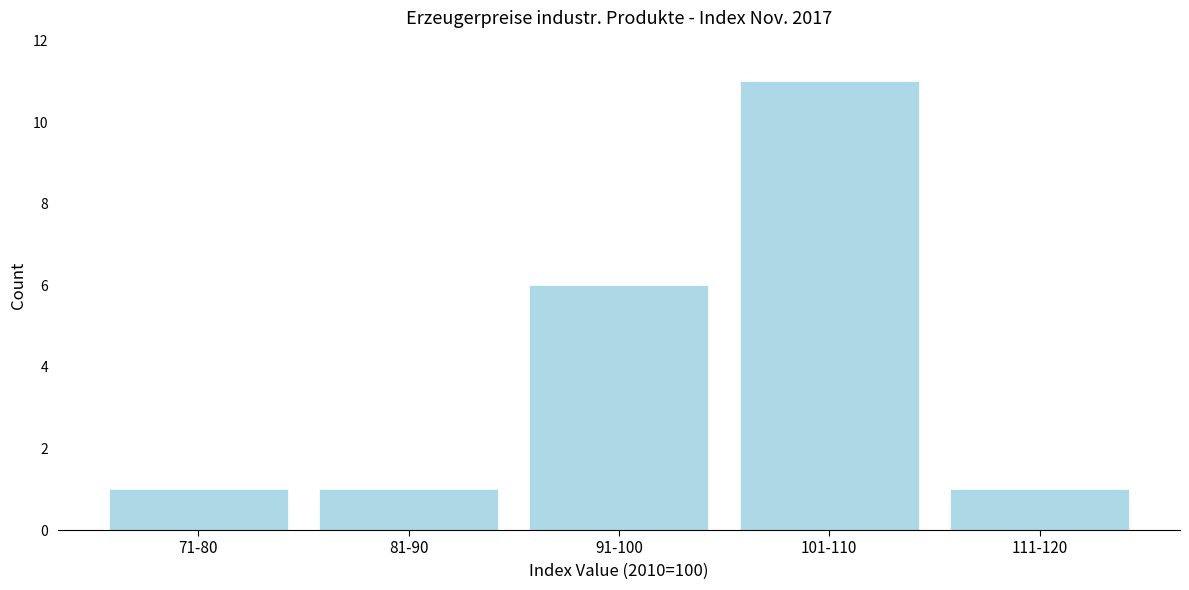

Reading left to right, what are all the values shown in this chart?

1	1	6	11	1